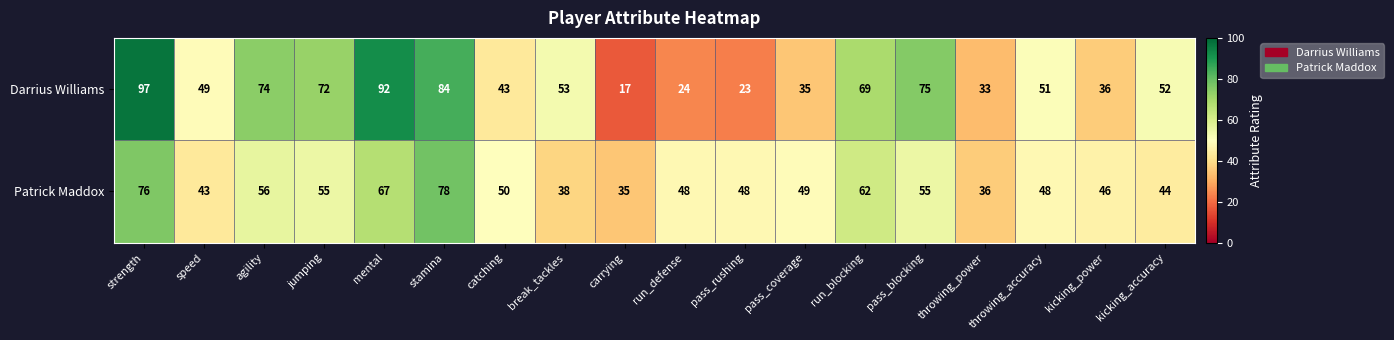

Which category has the highest value across all series?

strength